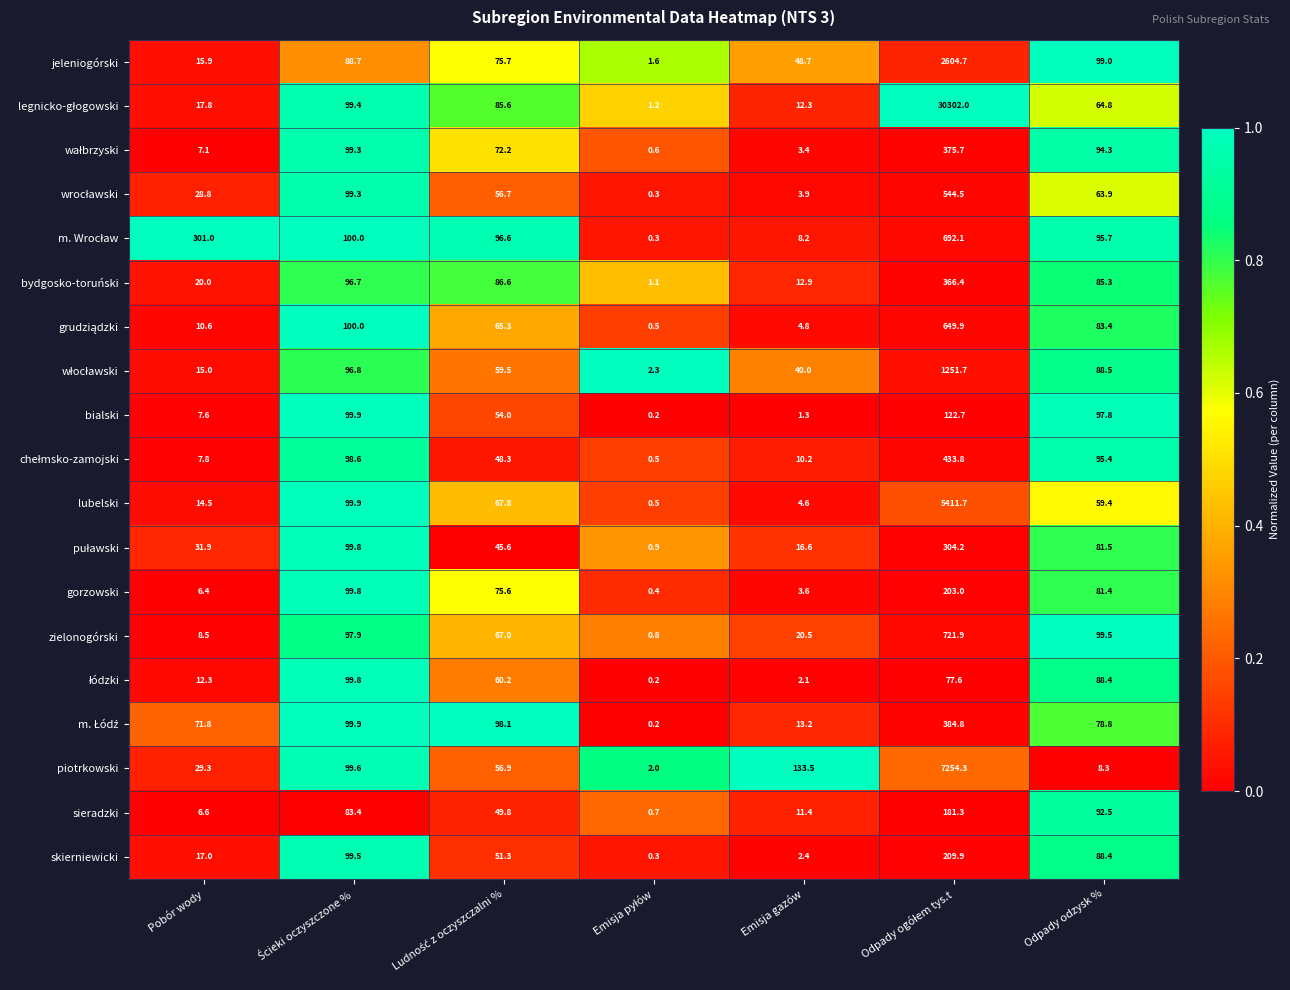

At which label is jeleniogórski closest to 1303?

Odpady odzysk %